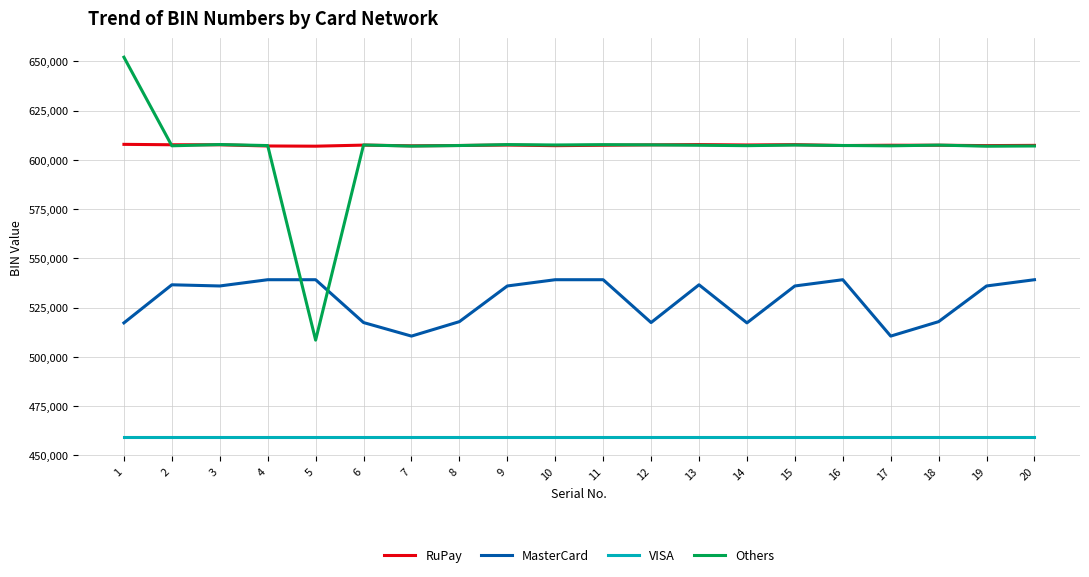

True or false: MasterCard and VISA cross at least once.

False